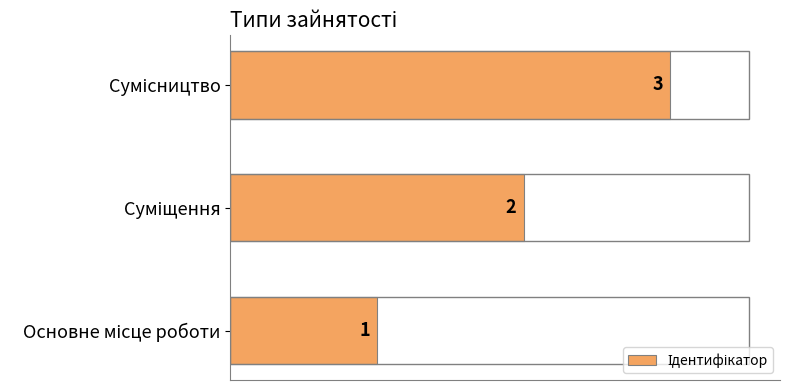

What is the sum of all values?

6